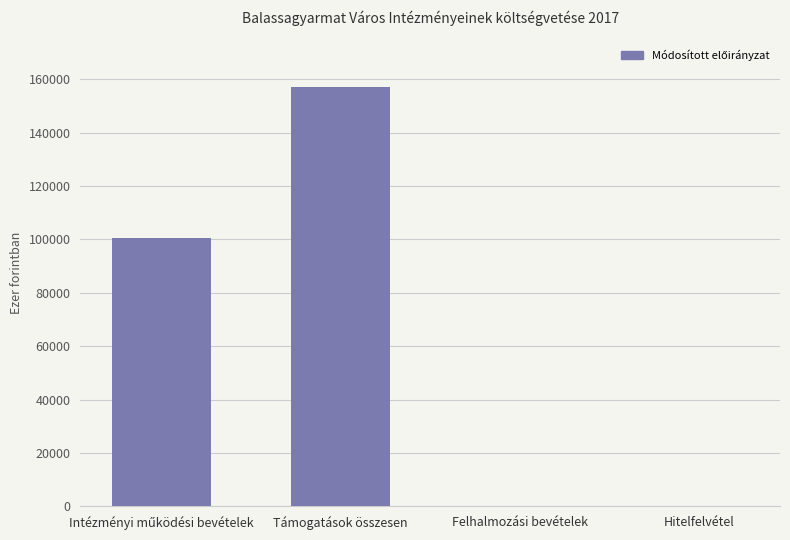

Which label corresponds to the largest value in the chart?

Támogatások összesen